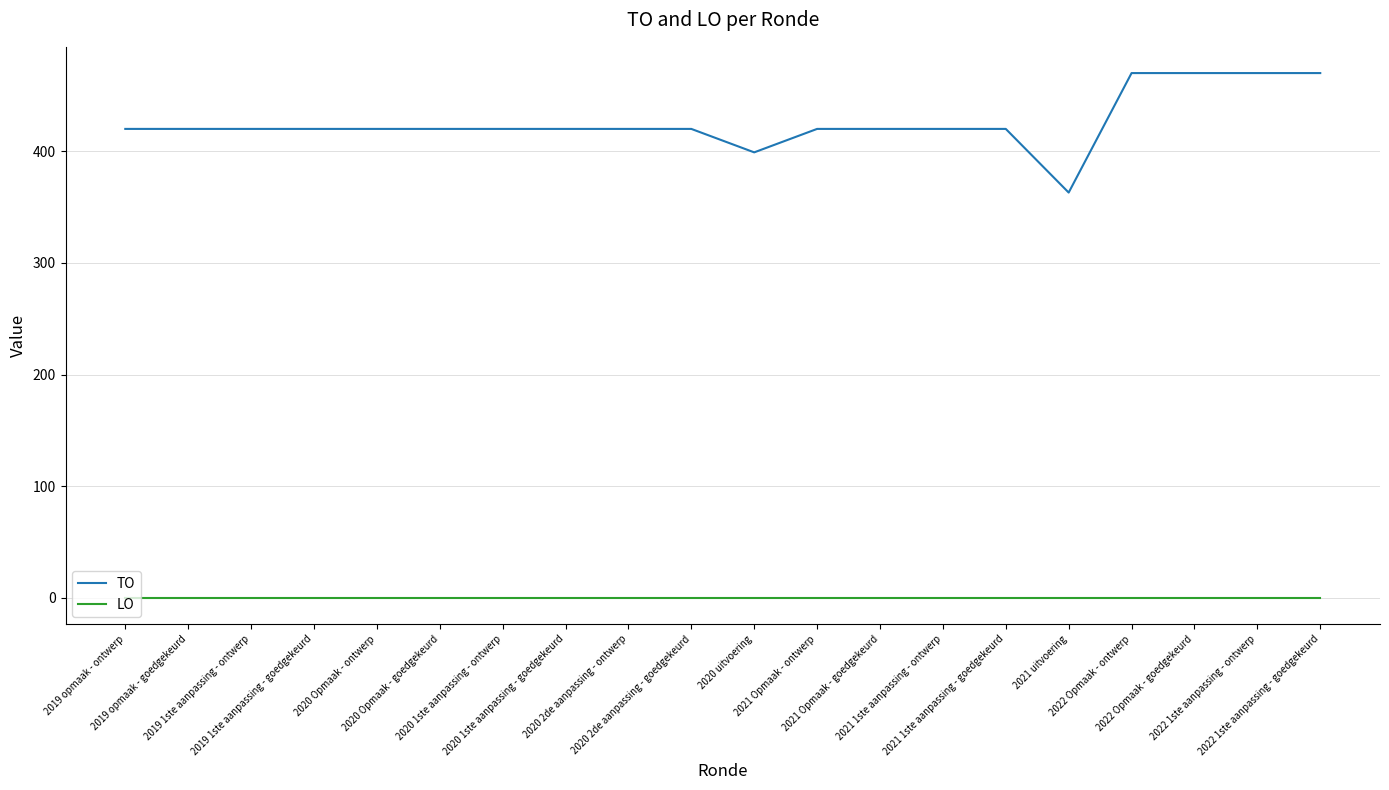

Which series has the largest total across all categories?

TO